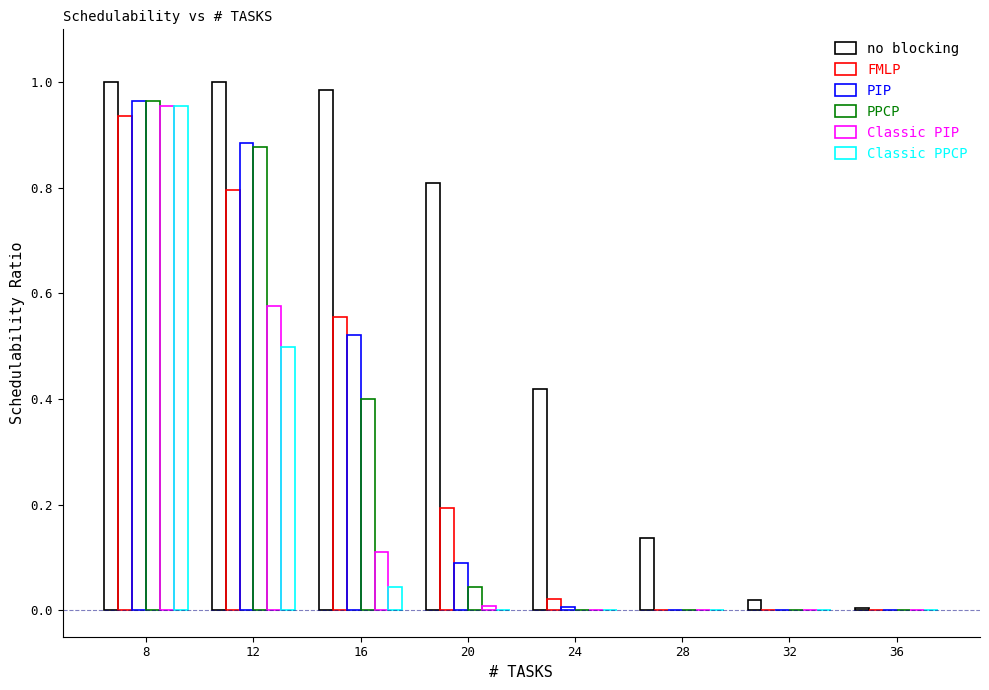

How many series are shown in this chart?

6